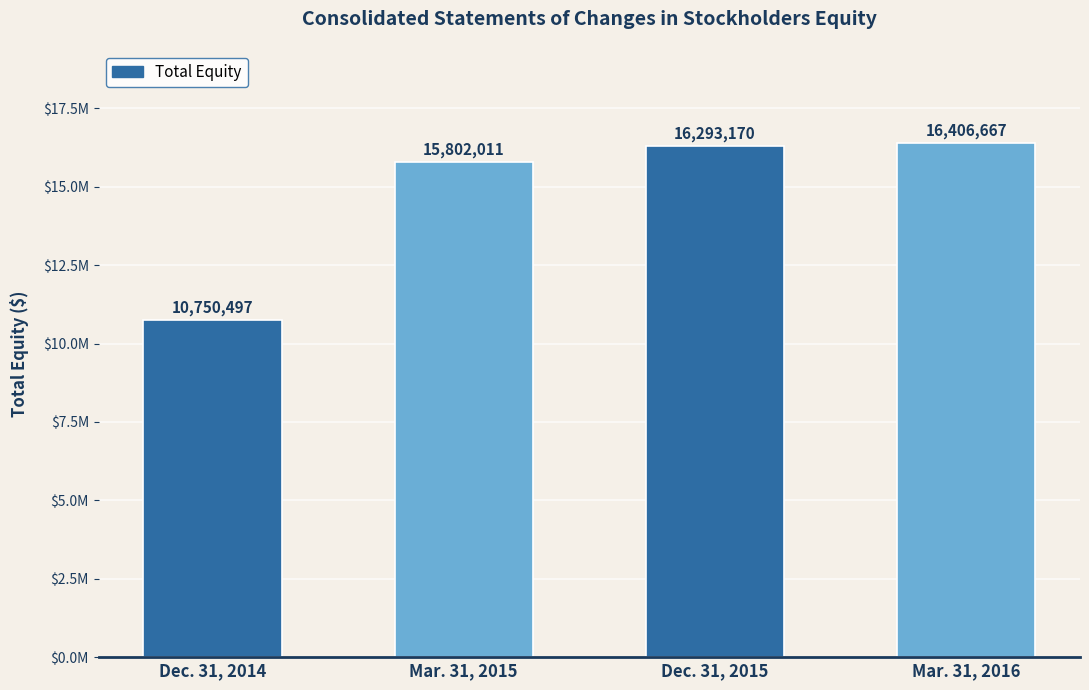

Is it true that the value at Mar. 31, 2015 is 22897611?

False